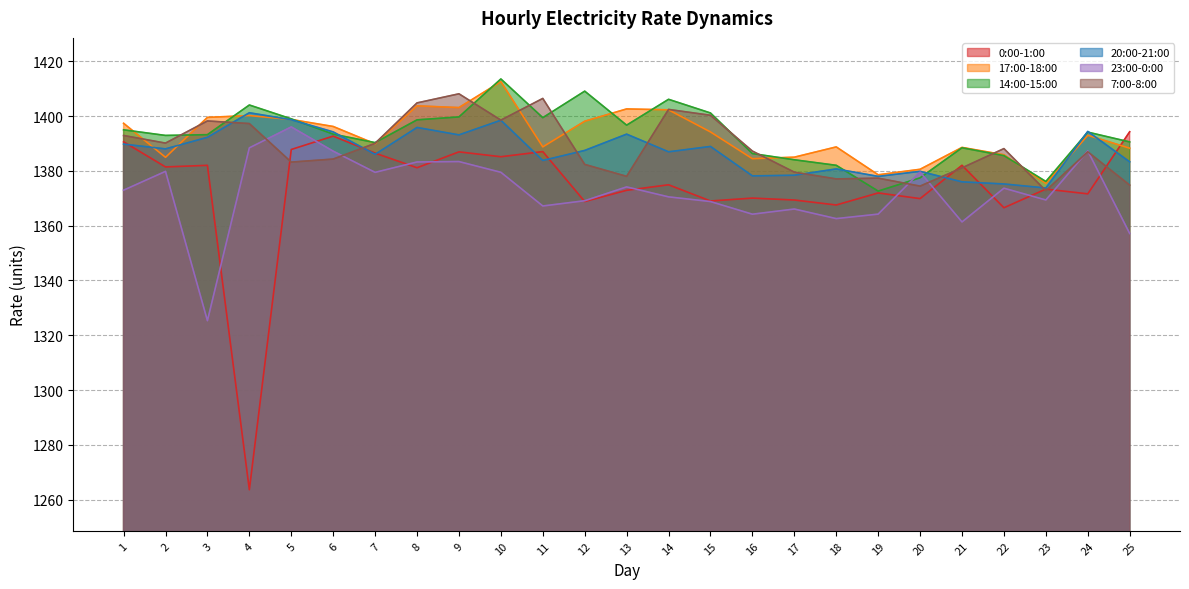

Rank the categories by 17:00-18:00 value from highest to lowest.

10, 8, 9, 13, 14, 4, 3, 5, 12, 1, 6, 15, 24, 7, 11, 18, 21, 25, 22, 17, 2, 16, 20, 19, 23